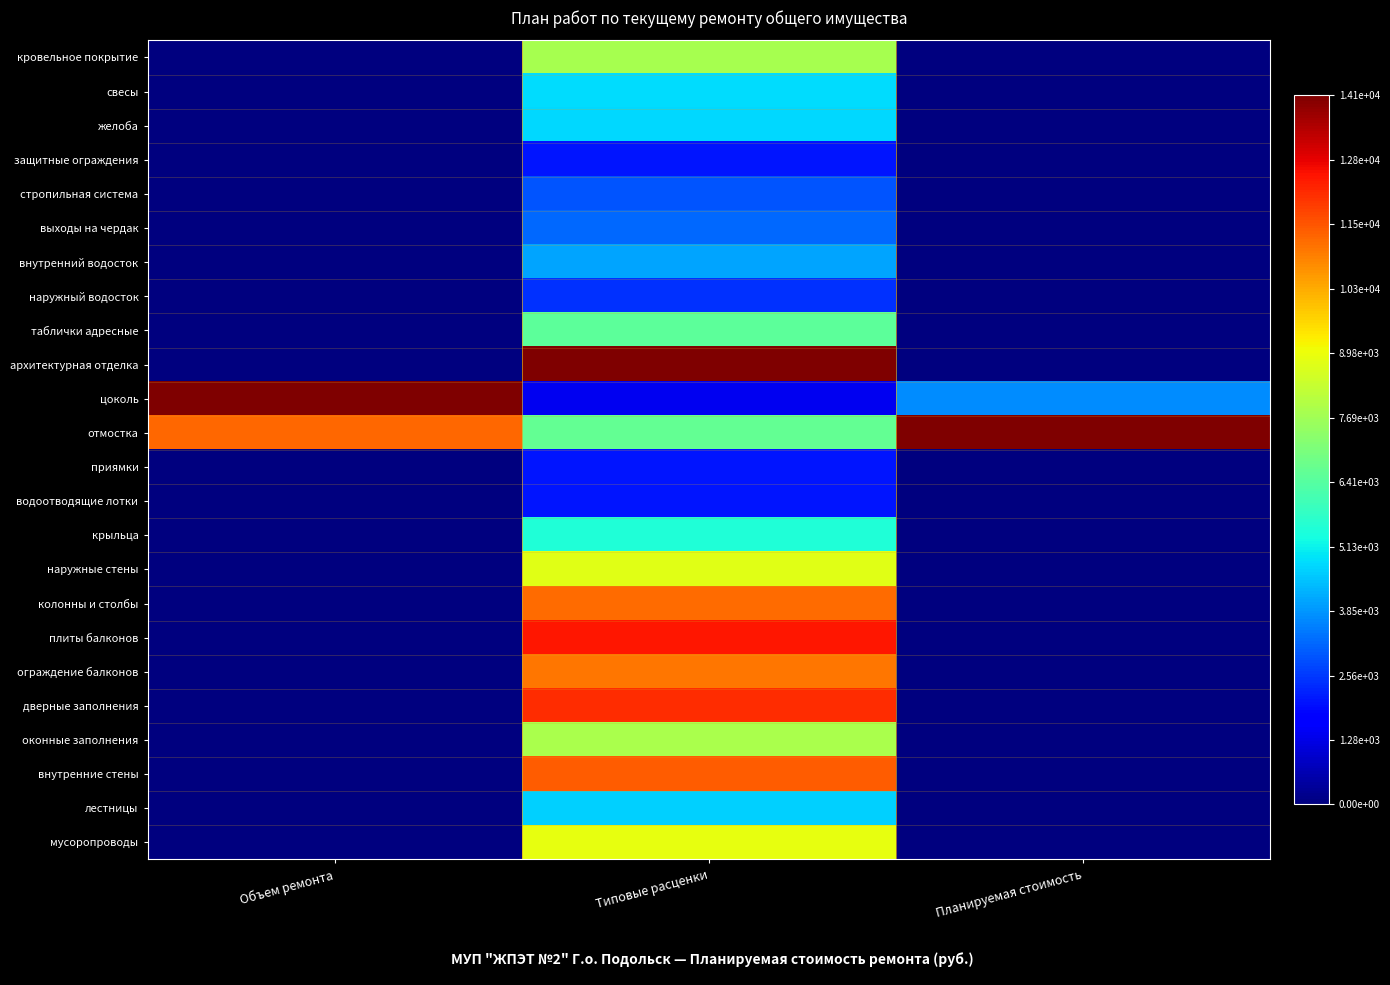

Reading left to right, extract all data points from this chart.

кровельное покрытие: Объем ремонта=0.0	Типовые расценки=0.6	Планируемая стоимость=0.0
свесы: Объем ремонта=0.0	Типовые расценки=0.3	Планируемая стоимость=0.0
желоба: Объем ремонта=0.0	Типовые расценки=0.3	Планируемая стоимость=0.0
защитные ограждения: Объем ремонта=0.0	Типовые расценки=0.1	Планируемая стоимость=0.0
стропильная система: Объем ремонта=0.0	Типовые расценки=0.2	Планируемая стоимость=0.0
выходы на чердак: Объем ремонта=0.0	Типовые расценки=0.2	Планируемая стоимость=0.0
внутренний водосток: Объем ремонта=0.0	Типовые расценки=0.3	Планируемая стоимость=0.0
наружный водосток: Объем ремонта=0.0	Типовые расценки=0.2	Планируемая стоимость=0.0
таблички адресные: Объем ремонта=0.0	Типовые расценки=0.5	Планируемая стоимость=0.0
архитектурная отделка: Объем ремонта=0.0	Типовые расценки=1.0	Планируемая стоимость=0.0
цоколь: Объем ремонта=1.0	Типовые расценки=0.1	Планируемая стоимость=0.3
отмостка: Объем ремонта=0.8	Типовые расценки=0.5	Планируемая стоимость=1.0
приямки: Объем ремонта=0.0	Типовые расценки=0.1	Планируемая стоимость=0.0
водоотводящие лотки: Объем ремонта=0.0	Типовые расценки=0.1	Планируемая стоимость=0.0
крыльца: Объем ремонта=0.0	Типовые расценки=0.4	Планируемая стоимость=0.0
наружные стены: Объем ремонта=0.0	Типовые расценки=0.6	Планируемая стоимость=0.0
колонны и столбы: Объем ремонта=0.0	Типовые расценки=0.8	Планируемая стоимость=0.0
плиты балконов: Объем ремонта=0.0	Типовые расценки=0.9	Планируемая стоимость=0.0
ограждение балконов: Объем ремонта=0.0	Типовые расценки=0.8	Планируемая стоимость=0.0
дверные заполнения: Объем ремонта=0.0	Типовые расценки=0.9	Планируемая стоимость=0.0
оконные заполнения: Объем ремонта=0.0	Типовые расценки=0.6	Планируемая стоимость=0.0
внутренние стены: Объем ремонта=0.0	Типовые расценки=0.8	Планируемая стоимость=0.0
лестницы: Объем ремонта=0.0	Типовые расценки=0.3	Планируемая стоимость=0.0
мусоропроводы: Объем ремонта=0.0	Типовые расценки=0.6	Планируемая стоимость=0.0